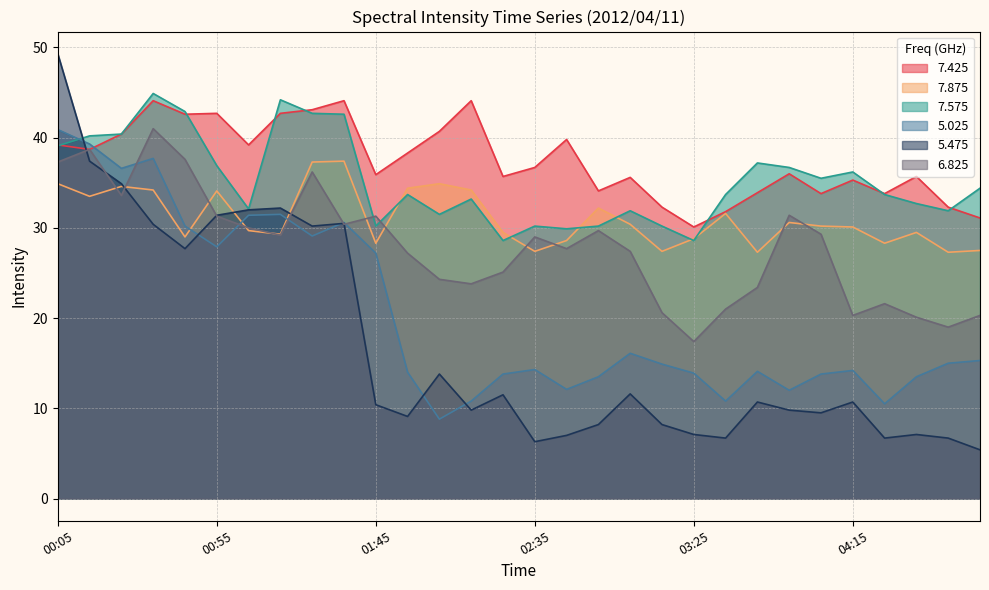

Reading left to right, transcribe all the data shown in this chart.

7.425: 39.2	38.7	40.4	44.1	42.6	42.7	39.2	42.7	43.1	44.1	35.9	38.3	40.7	44.1	35.7	36.7	39.8	34.1	35.6	32.3	30.1	31.8	33.9	36.0	33.8	35.3	33.8	35.7	32.3	31.1
7.875: 34.9	33.5	34.6	34.2	29.0	34.1	29.7	29.3	37.3	37.4	28.3	34.4	34.9	34.2	29.5	27.4	28.6	32.2	30.4	27.4	28.8	31.6	27.3	30.6	30.2	30.1	28.3	29.5	27.3	27.5
7.575: 39.1	40.2	40.4	44.9	42.9	36.9	32.1	44.2	42.7	42.6	30.2	33.7	31.5	33.2	28.6	30.2	29.9	30.2	31.9	30.2	28.6	33.7	37.2	36.7	35.5	36.2	33.7	32.7	31.9	34.4
5.025: 40.9	39.3	36.6	37.7	30.2	27.9	31.4	31.5	29.1	30.6	27.2	14.0	8.8	10.8	13.8	14.3	12.1	13.5	16.1	14.9	13.9	10.8	14.1	12.0	13.8	14.2	10.5	13.5	15.0	15.3
5.475: 49.3	37.4	34.9	30.4	27.7	31.4	32.0	32.2	30.2	30.5	10.4	9.1	13.8	9.8	11.5	6.3	7.0	8.2	11.6	8.2	7.1	6.7	10.7	9.8	9.5	10.7	6.7	7.1	6.7	5.4
6.825: 37.3	38.7	33.6	41.0	37.6	31.3	30.0	29.2	36.2	30.4	31.3	27.2	24.3	23.8	25.1	29.0	27.7	29.7	27.4	20.6	17.4	21.0	23.4	31.4	29.3	20.3	21.6	20.1	19.0	20.3